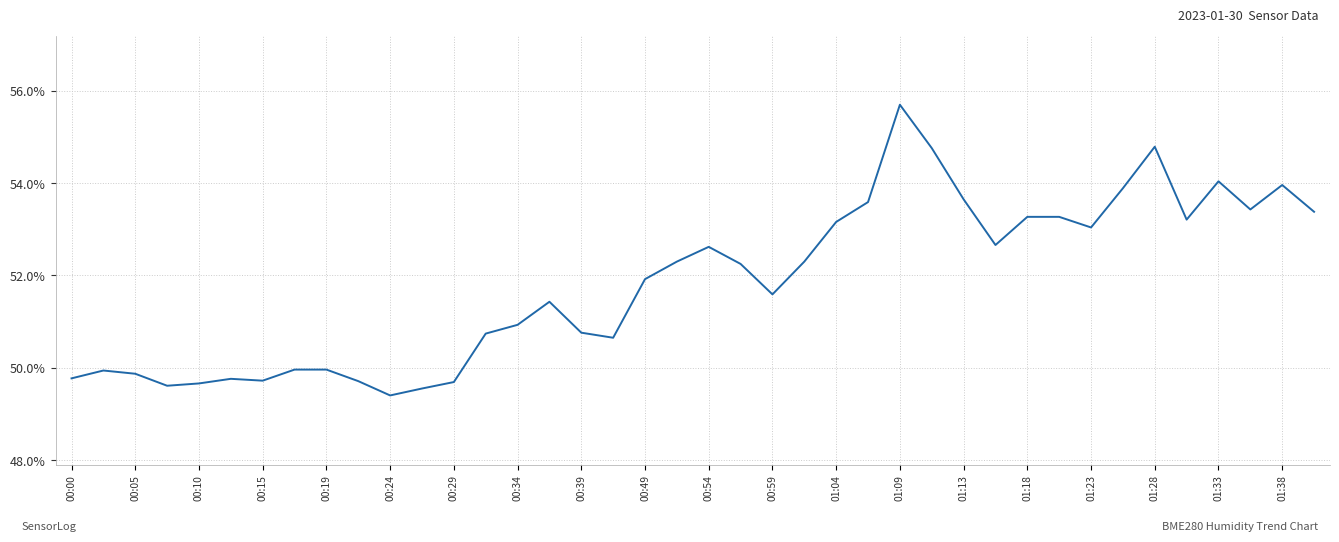

What is the minimum value shown in the chart?

49.4